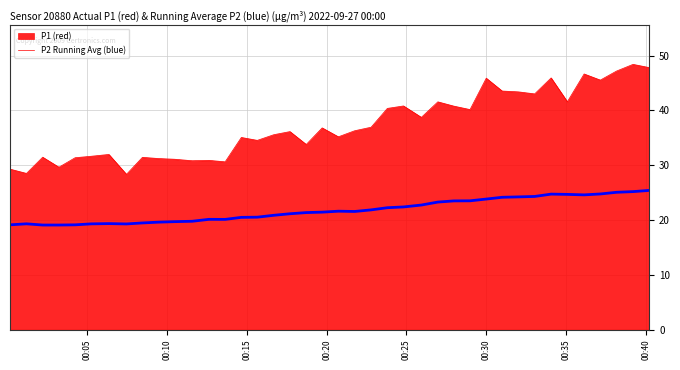

What is the minimum value shown in the chart?

19.1